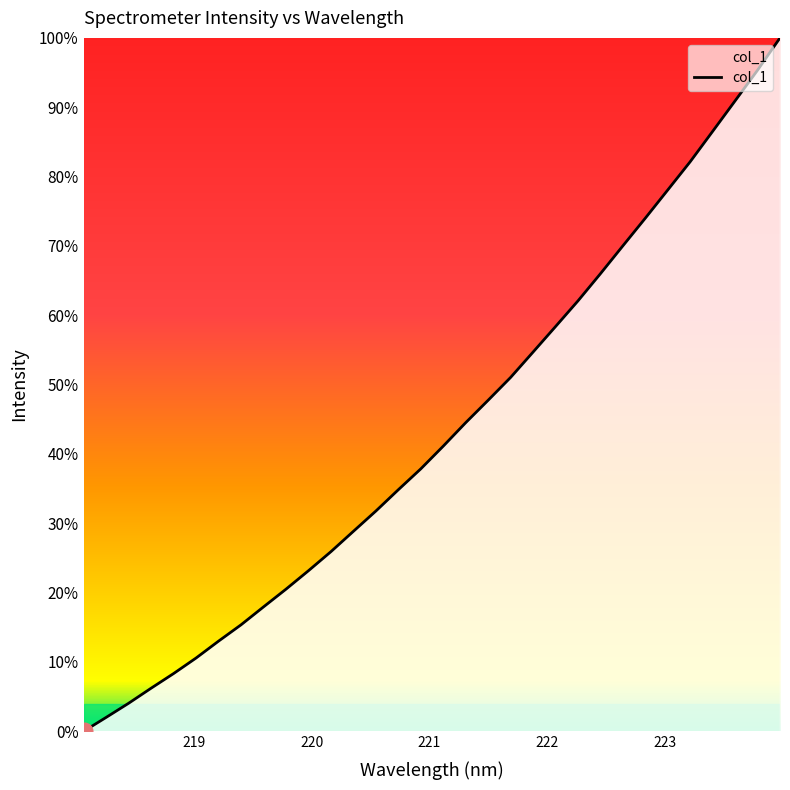

What is the difference between the maximum and minimum values?

100.0